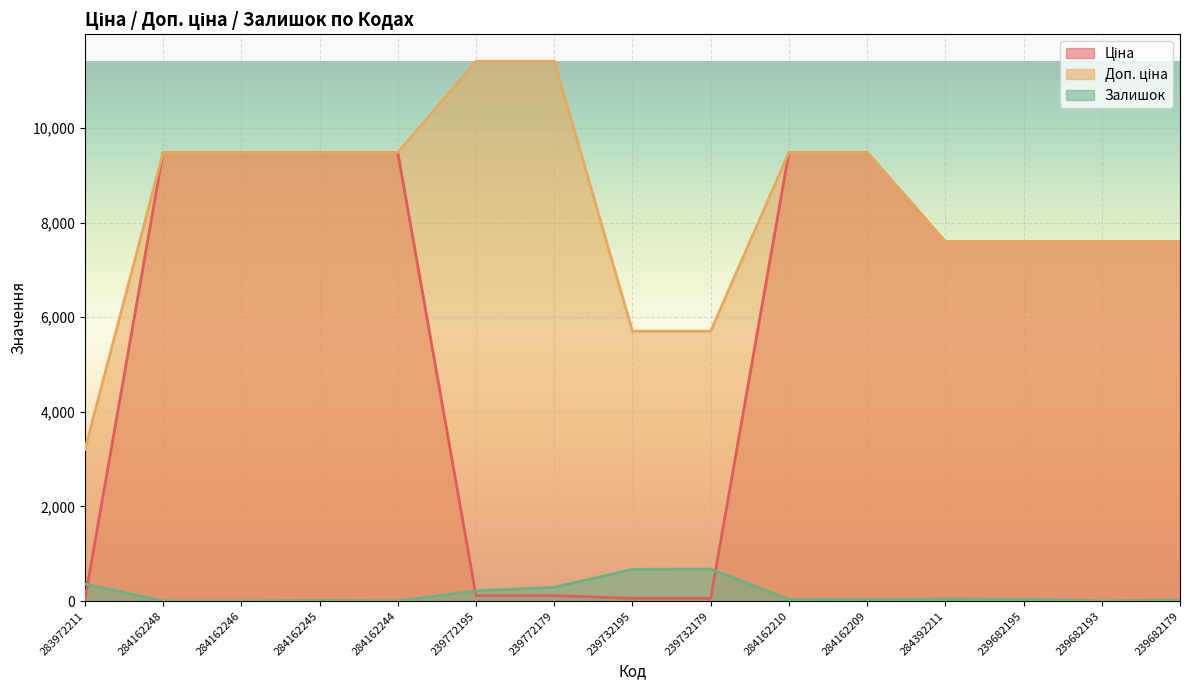

At which category does Залишок reach its first local peak?

284162245